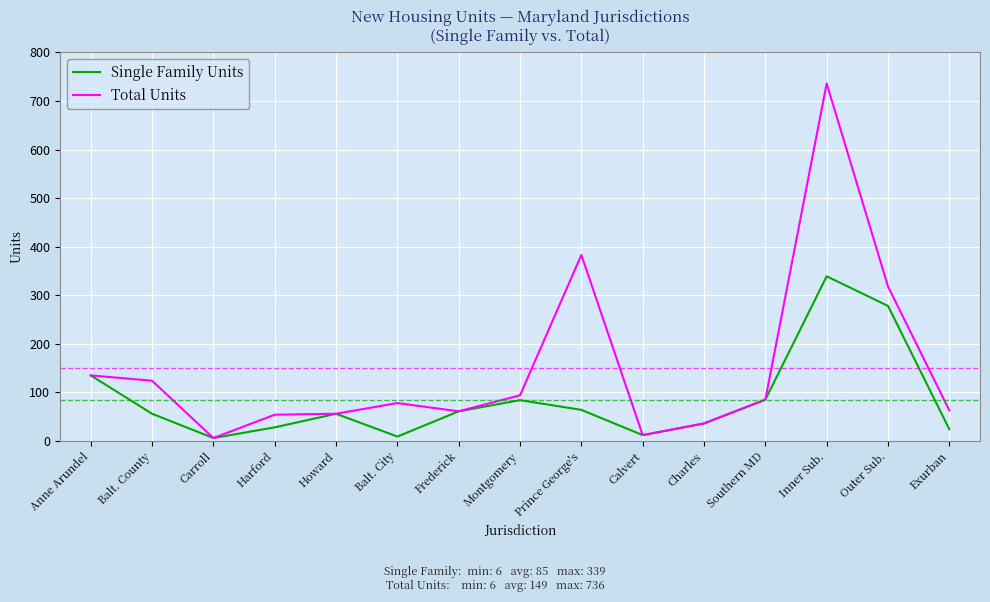

Rank the series by their average value, from lowest to highest.

Single Family Units, Total Units